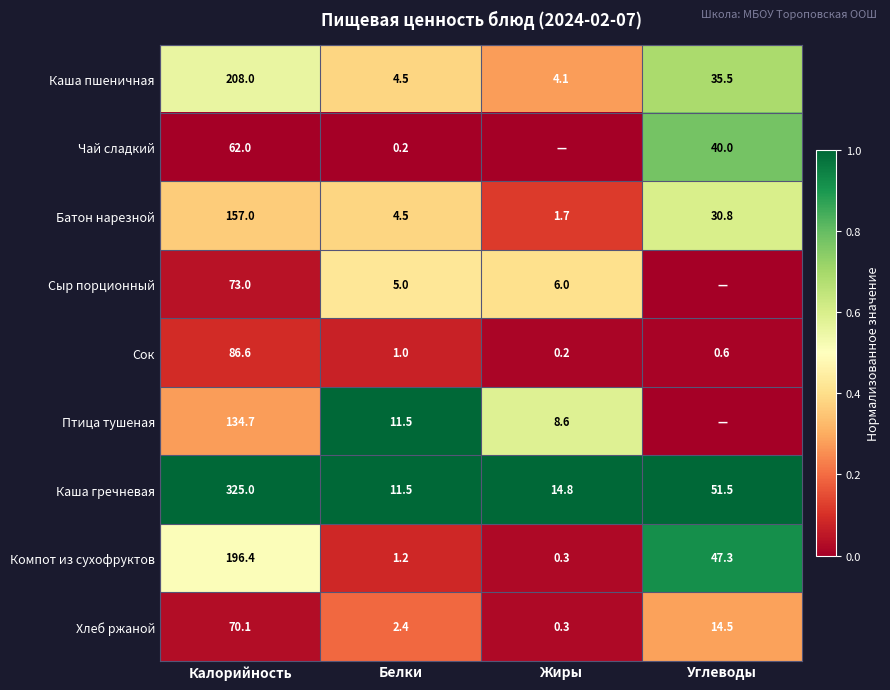

Is the value of Компот из сухофруктов at Жиры greater than the value of Птица тушеная at Жиры?

No